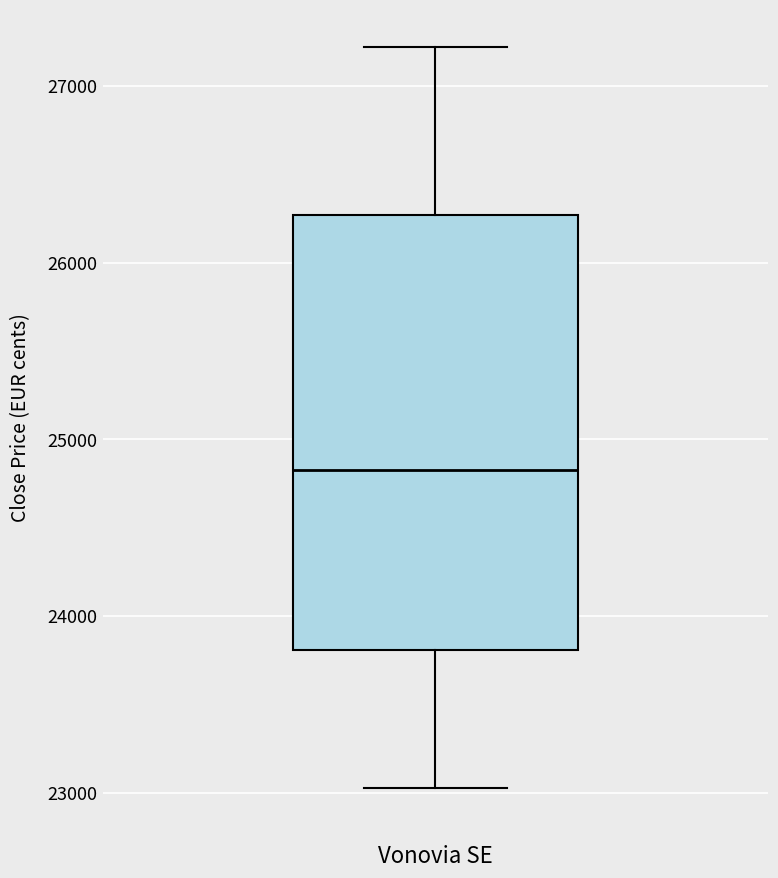

Transcribe this box plot: give where the median line is, the range the box spans, and where the two whiskers end, as read against the y-axis. The values are not printed on the chart, so give them approximately, as read against the axis.

median 24800, box 23800 to 26300, whiskers 23000 to 27200